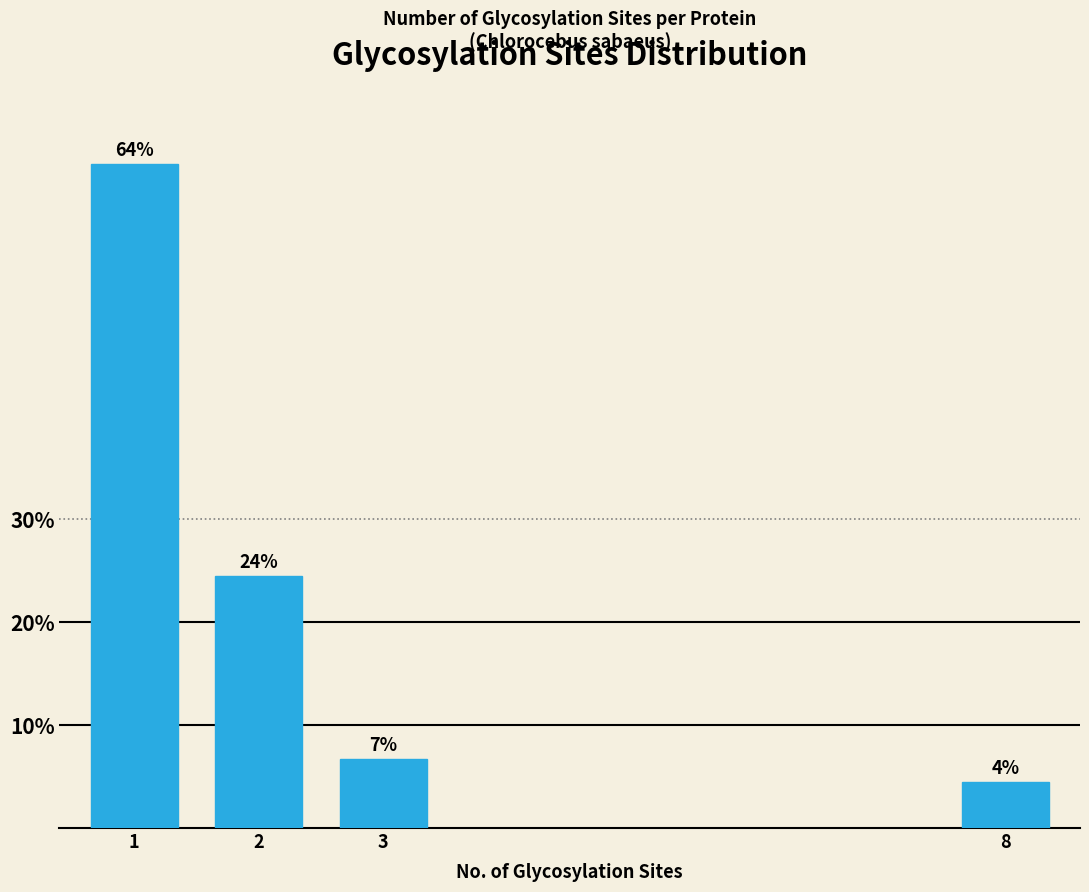

How many bars are there in total?

4